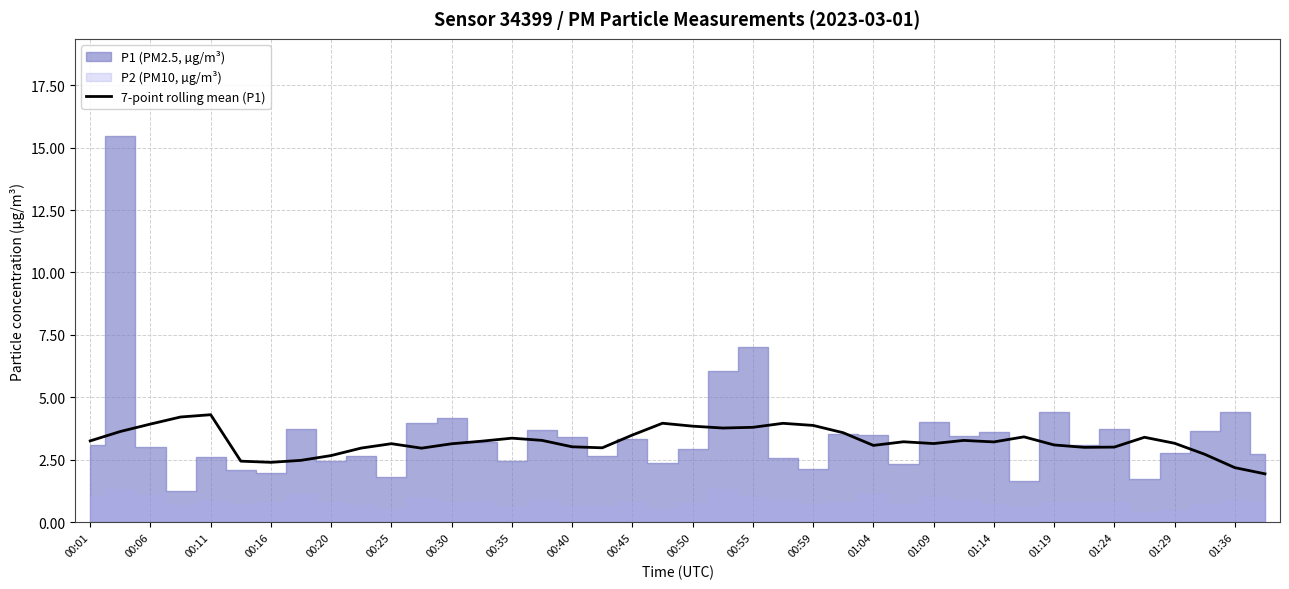

Where is the data nearest to the value 3?

33